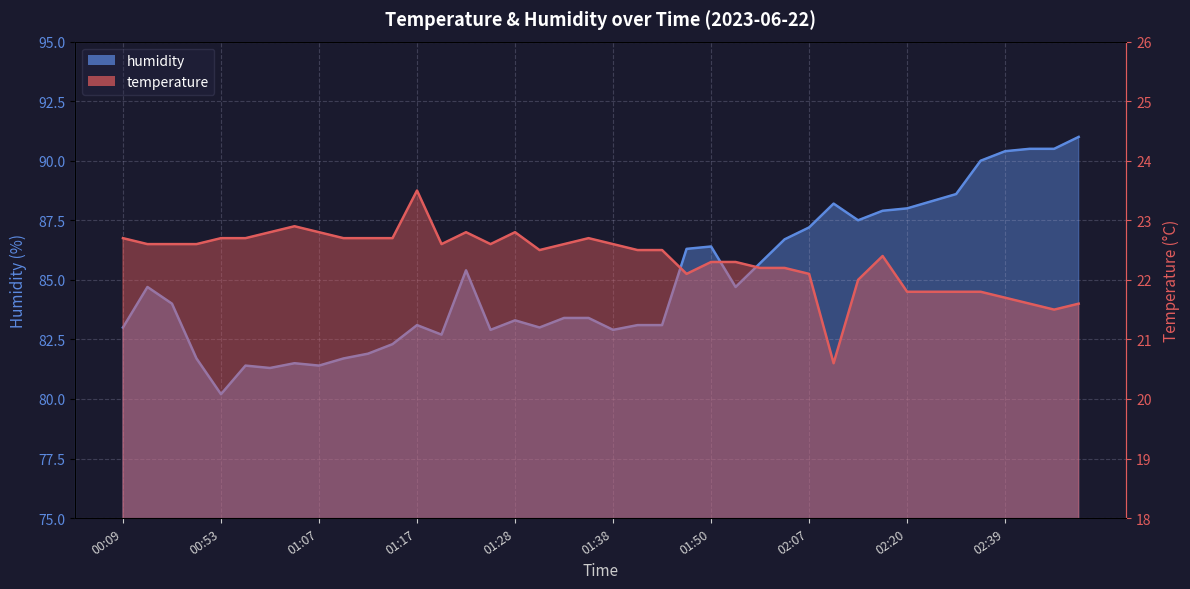

What is the value of the temperature point at the 9th from the left?

22.8